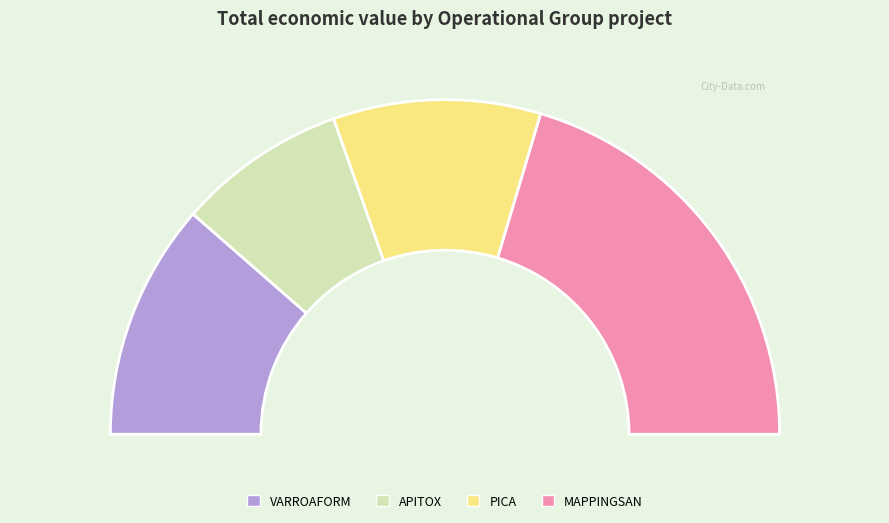

Rank the categories by value from highest to lowest.

MAPPINGSAN, VARROAFORM, PICA, APITOX